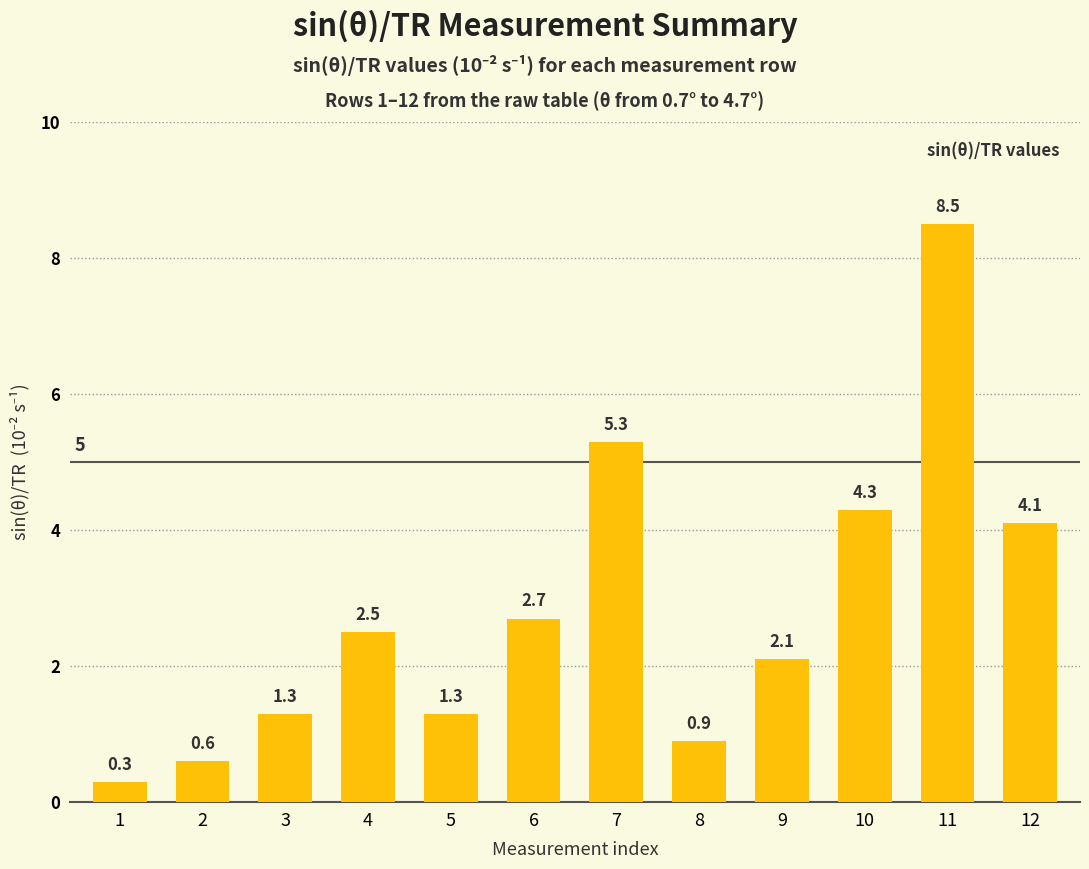

What is the value of the 12th bar from the left?

4.1